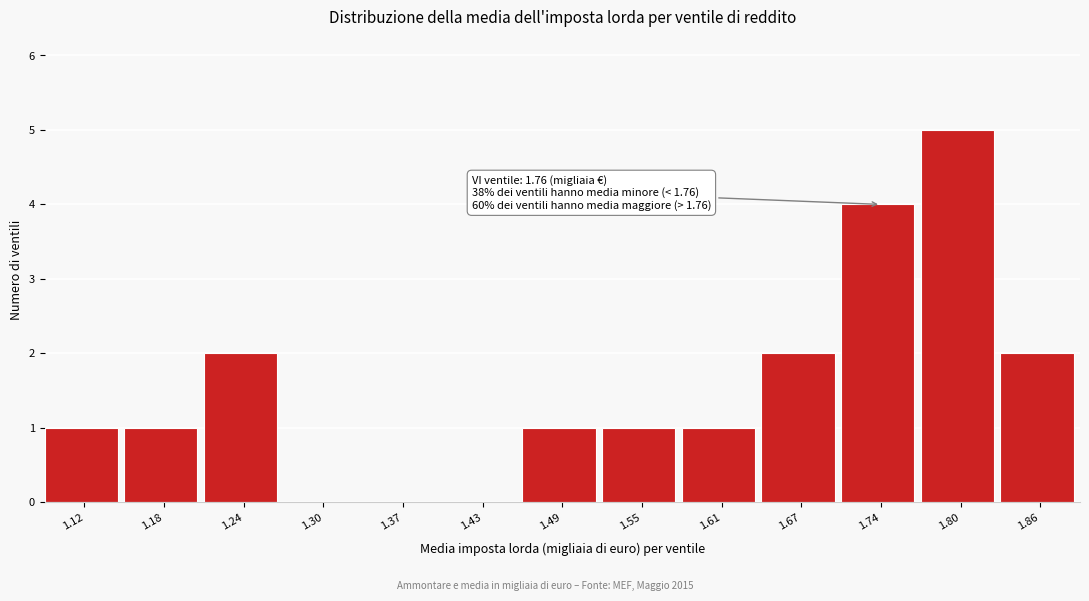

Reading left to right, what are all the values shown in this chart?

1.12=1	1.18=1	1.24=2	1.30=0	1.37=0	1.43=0	1.49=1	1.55=1	1.61=1	1.67=2	1.74=4	1.80=5	1.86=2